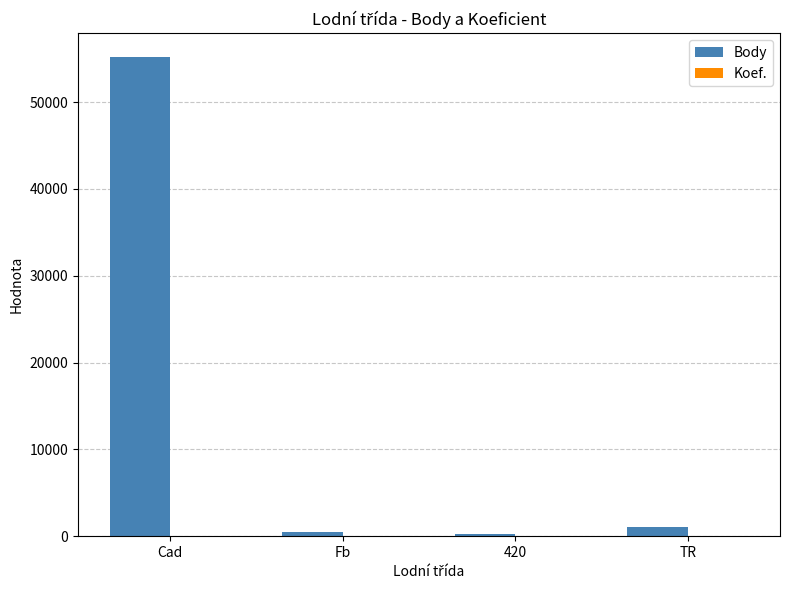

What is the sum of all Body values?

56921.0